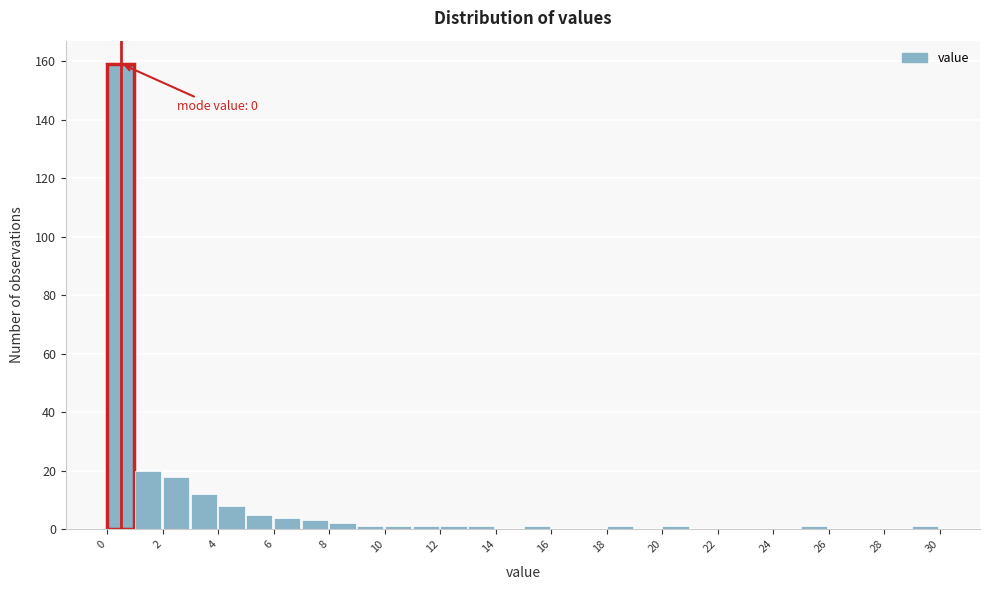

Which range on the x-axis has the tallest bar?

0 to 1